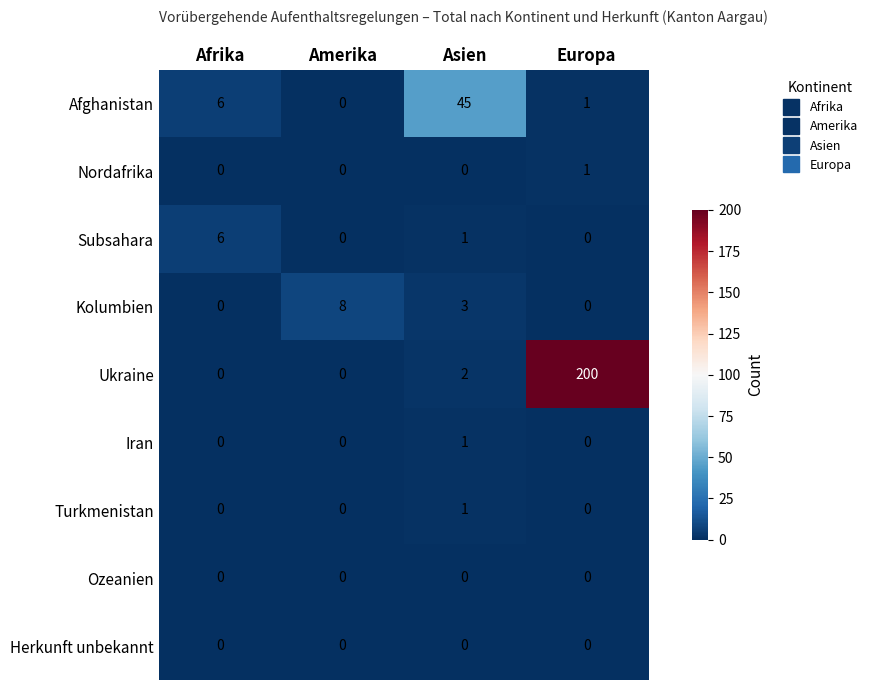

Which series has the widest spread of values?

Ukraine